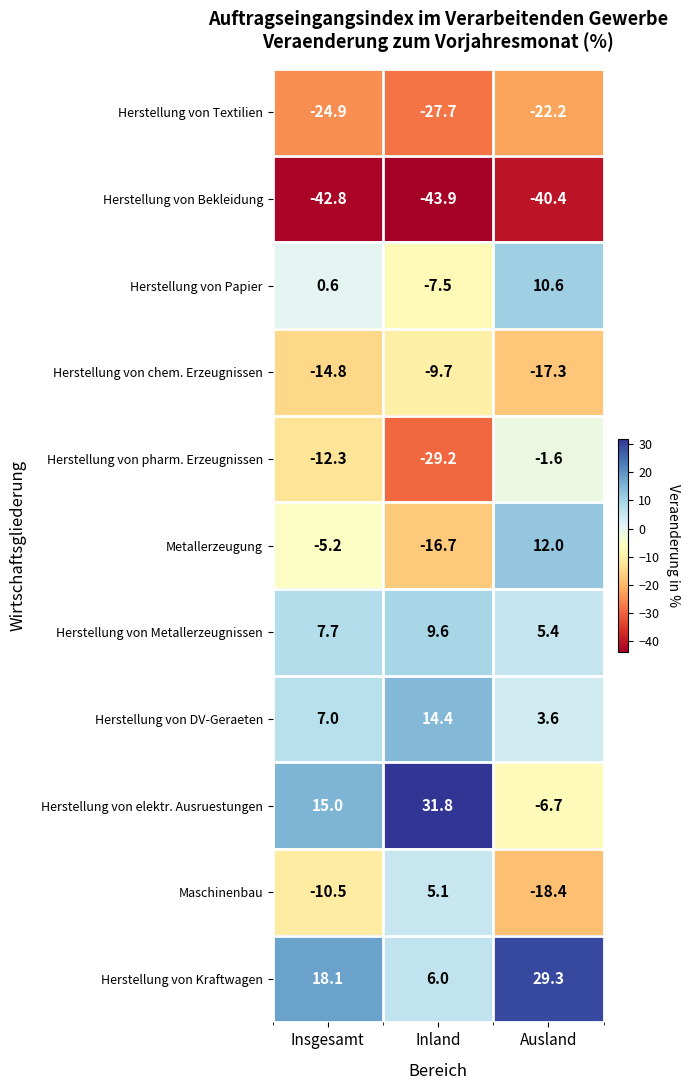

What is the approximate value of Herstellung von Textilien at Ausland?

-22.2